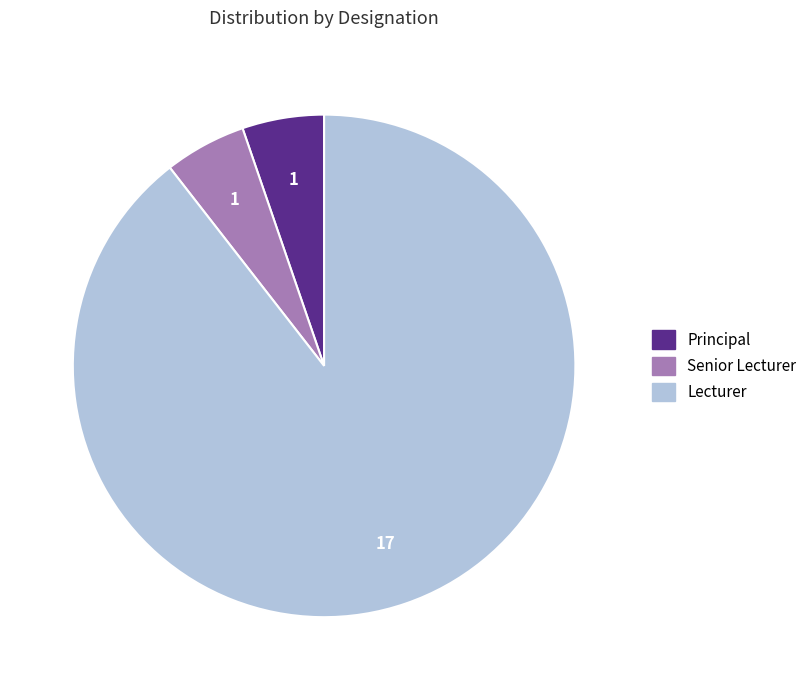

Is there any slice that represents more than half of the pie?

Yes